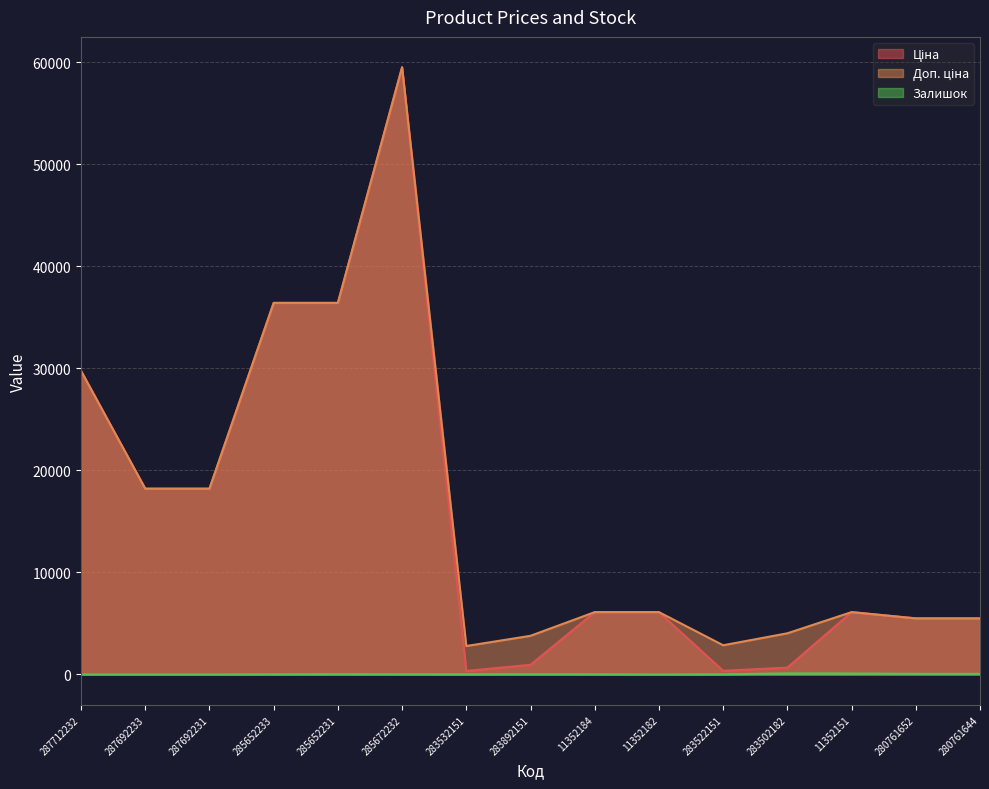

List the labels in order of Залишок value, smallest first.

287712232, 287692231, 11352182, 287692233, 285652233, 283532151, 283522151, 285672232, 11352184, 283892151, 285652231, 280761644, 280761652, 11352151, 283502182